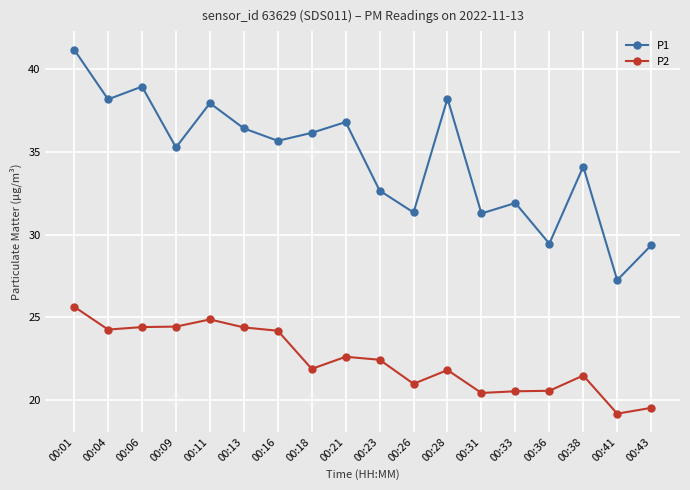

What is the average value of the P1 series?

34.5